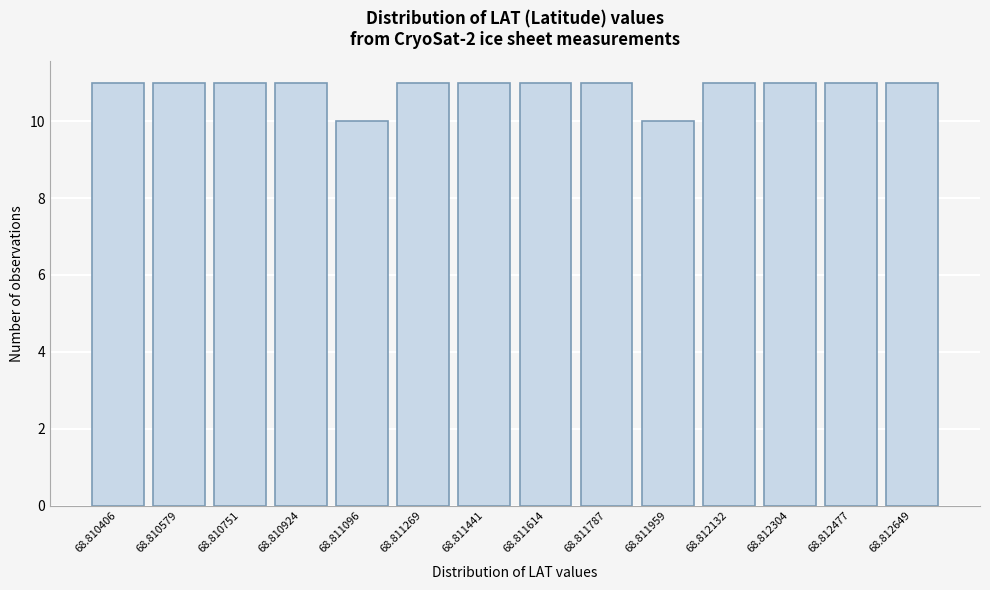

Reading left to right, what are all the values shown in this chart?

11	11	11	11	10	11	11	11	11	10	11	11	11	11